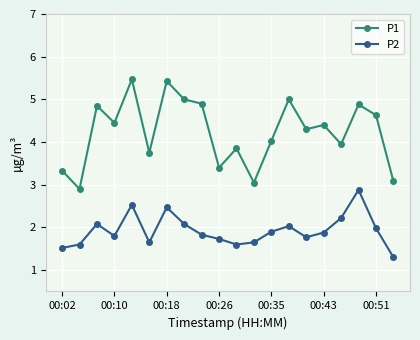

What is the value of the P2 point at the 17th from the left?

2.2